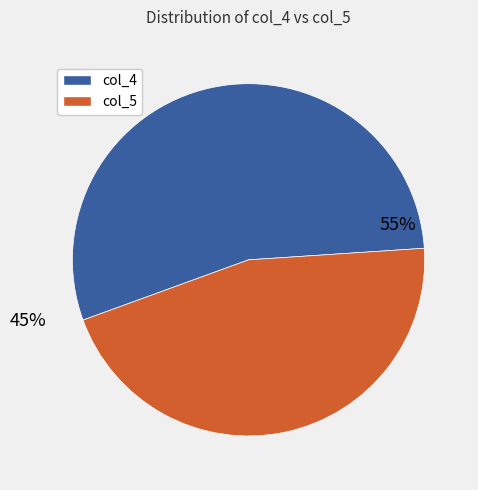

What is the smallest slice in the pie chart?

col_5